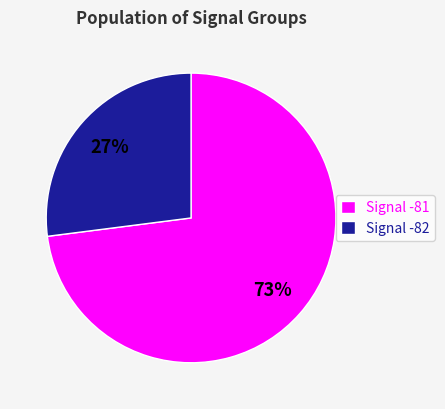

Between Signal -81 and Signal -82, which is larger?

Signal -81